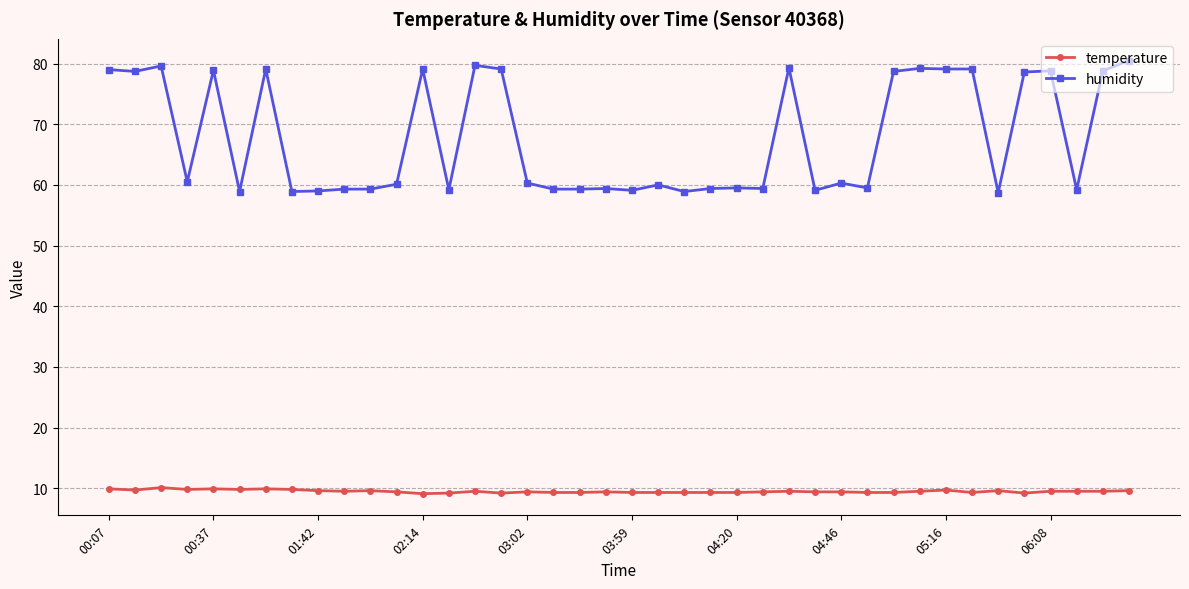

True or false: humidity has more than 0 interior local peaks.

True